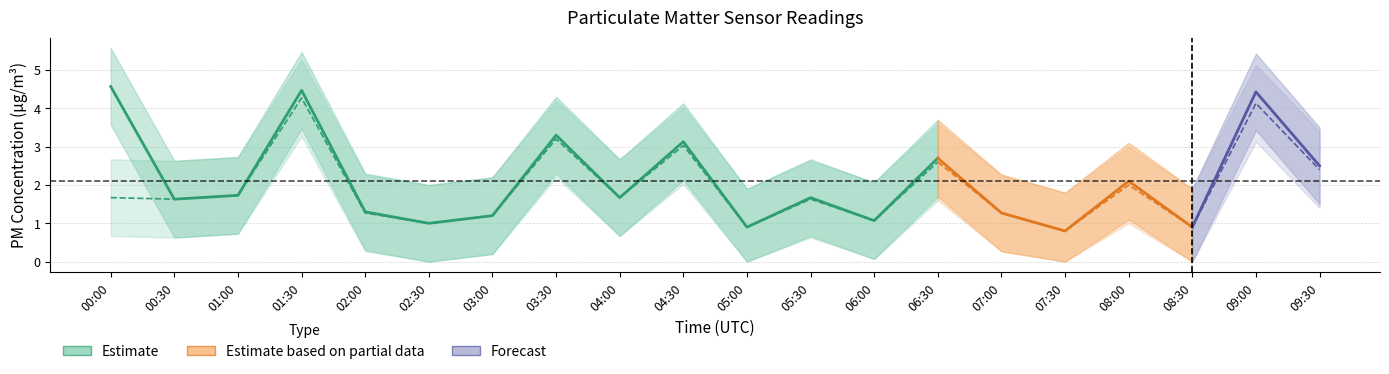

The P1_lower series shows 1.2 at 05:30. True or false?

False